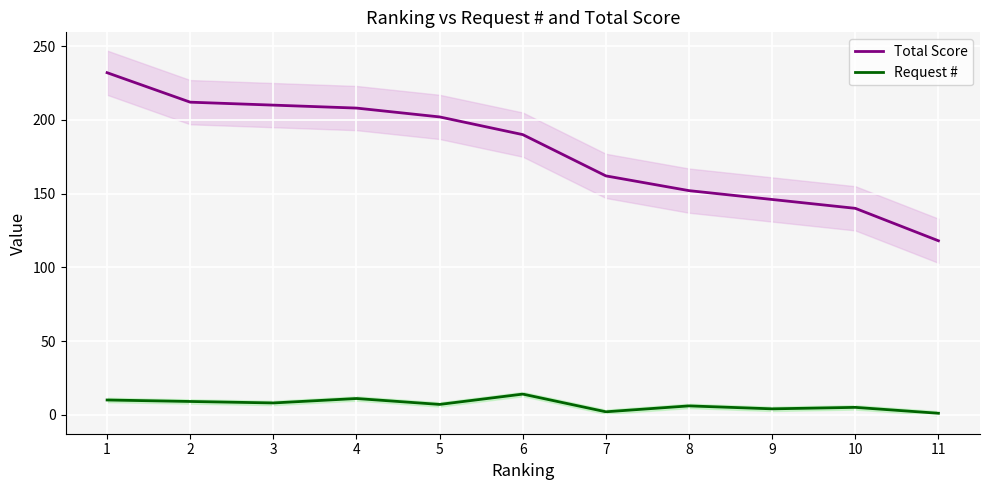

What are all the series names shown in the legend?

Total Score, Request #